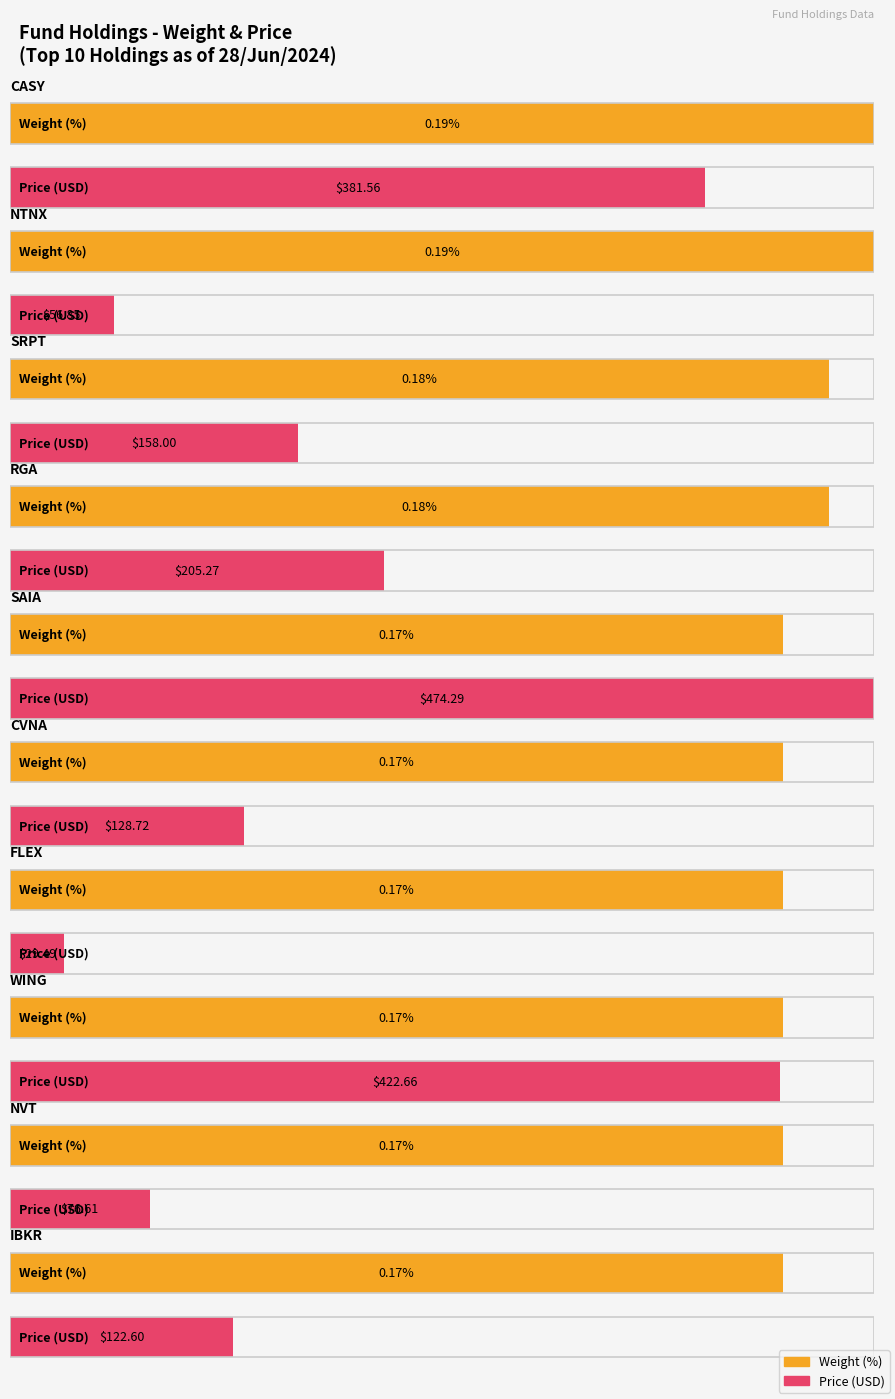

What position from the left is SRPT?

3